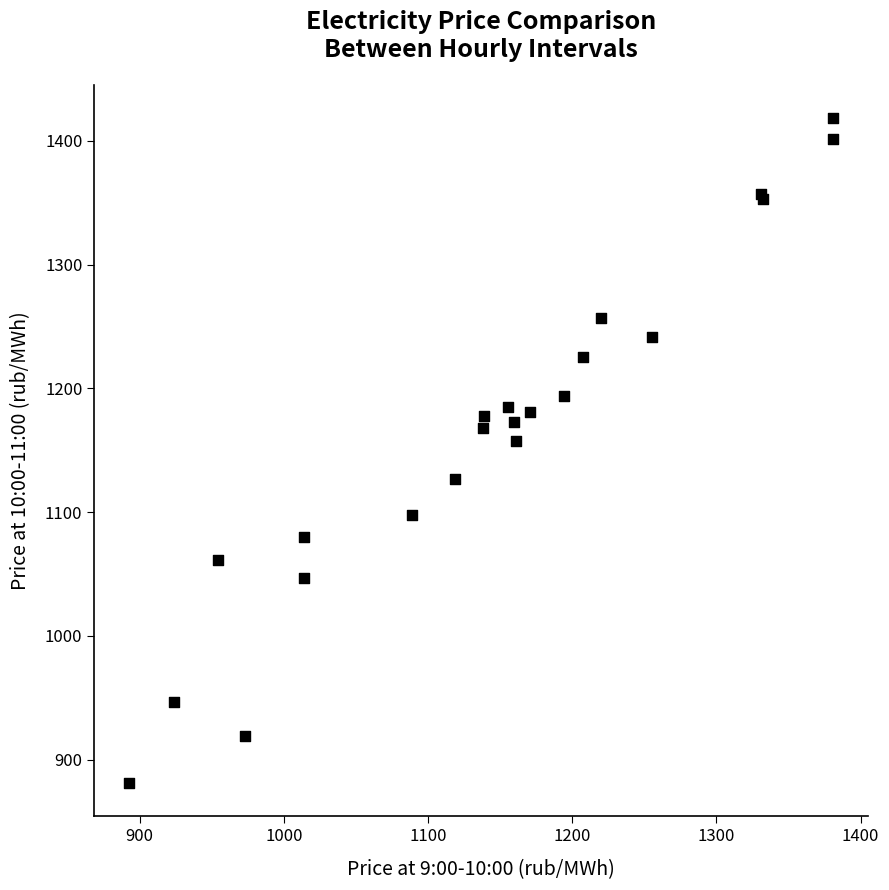

What Y value in the scatter plot is closest to 1149?

1157.7